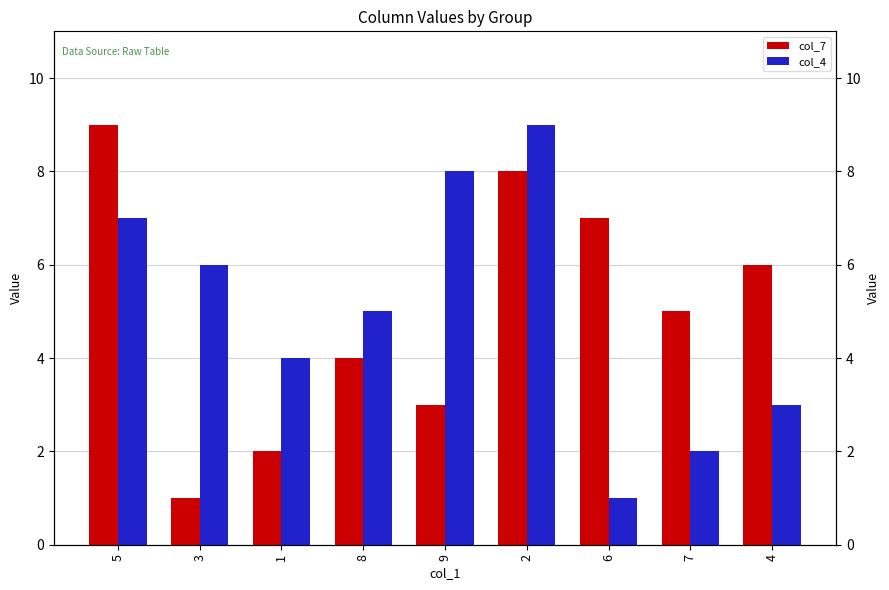

Reading right to left, what are all the values shown in this chart?

col_7: 6	5	7	8	3	4	2	1	9
col_4: 3	2	1	9	8	5	4	6	7